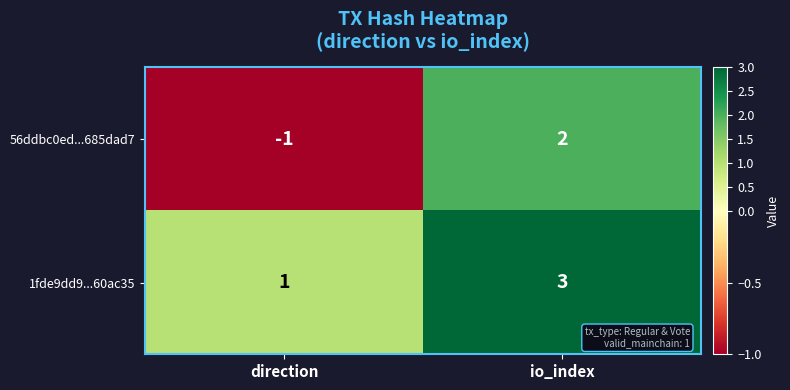

At which label is 56ddbc0ed...685dad7 closest to 0?

direction